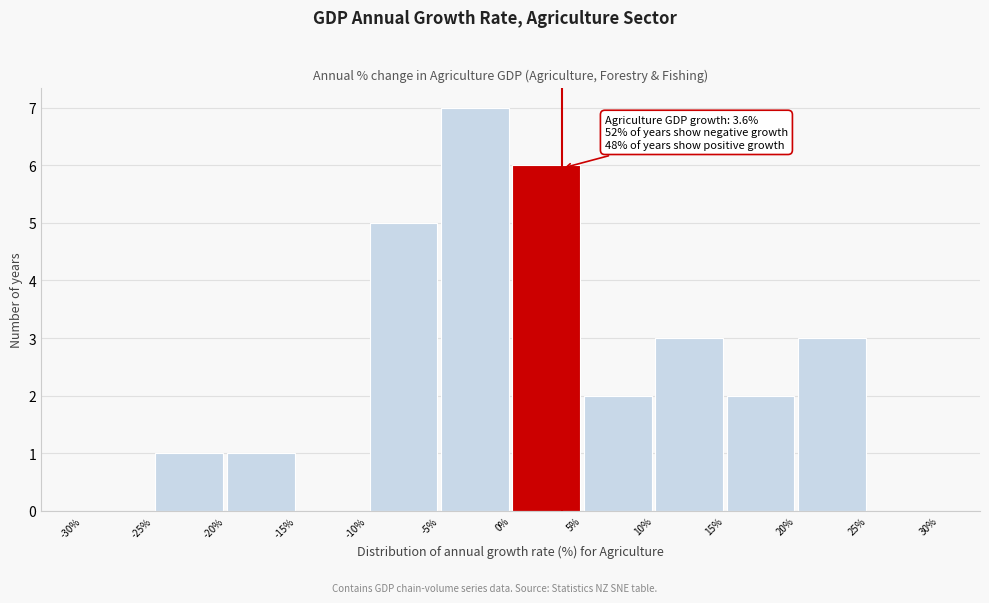

Over which range of the x-axis is the bar tallest?

-5% to 0%